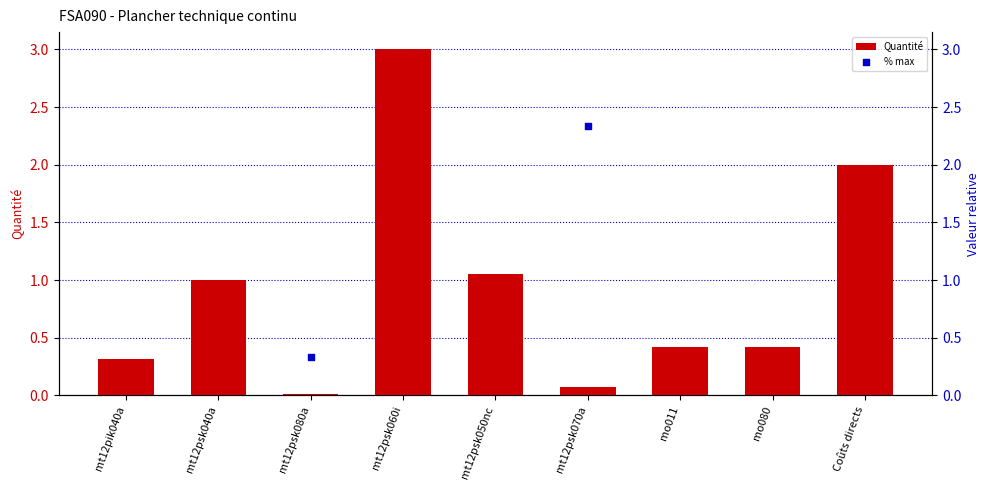

Is the value of % max at mt12psk070a greater than the value of Quantité at Coûts directs?

Yes